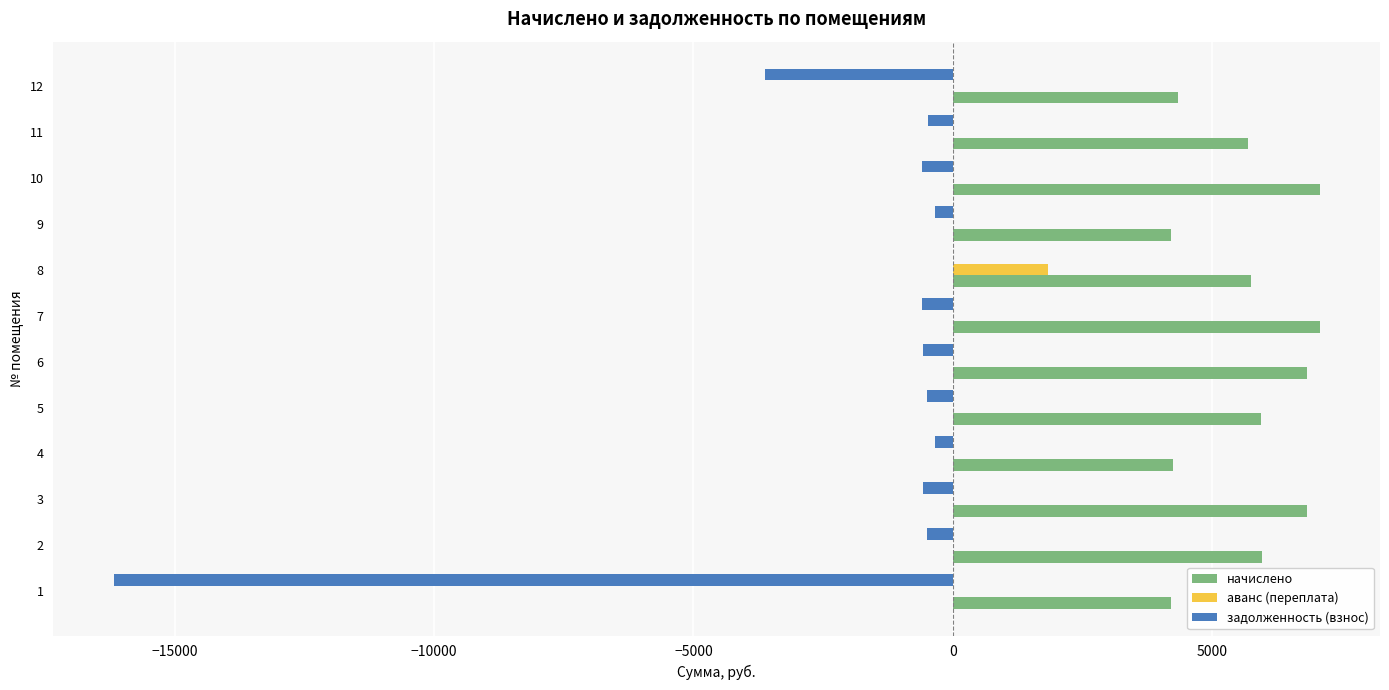

The value of аванс (переплата) at 1 is -852.4. True or false?

False